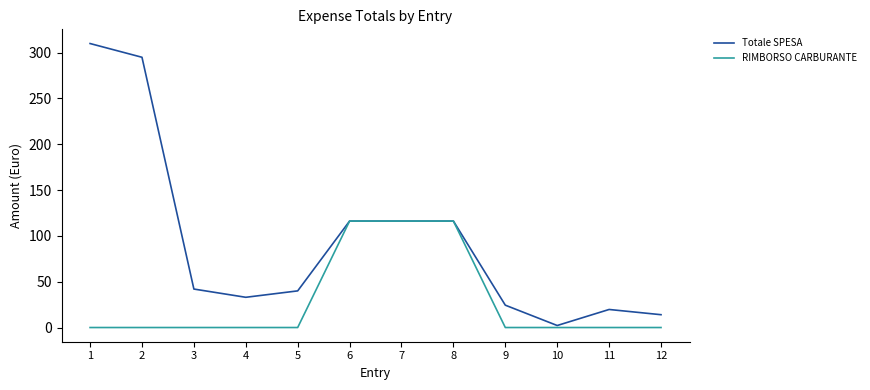

Is it true that RIMBORSO CARBURANTE equals -64.8 at 10?

False